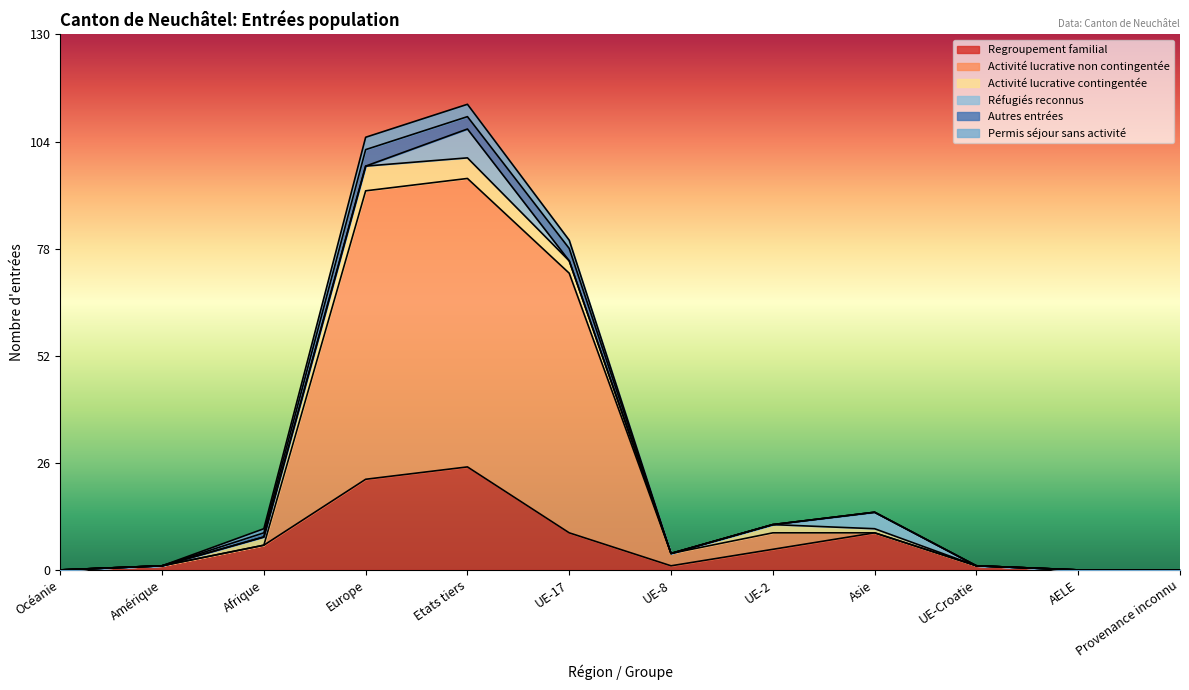

At which category is the sum across all series the highest?

Etats tiers